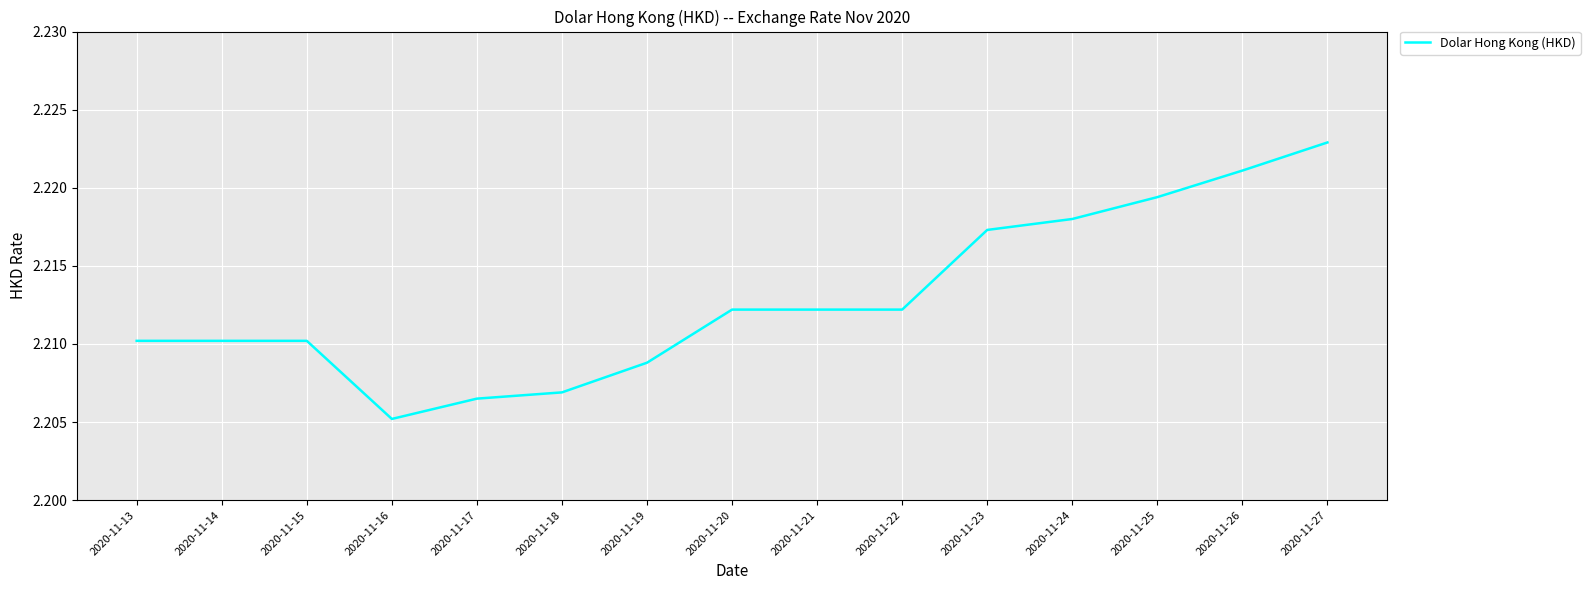

At which category does the chart reach its minimum across all series?

2020-11-16